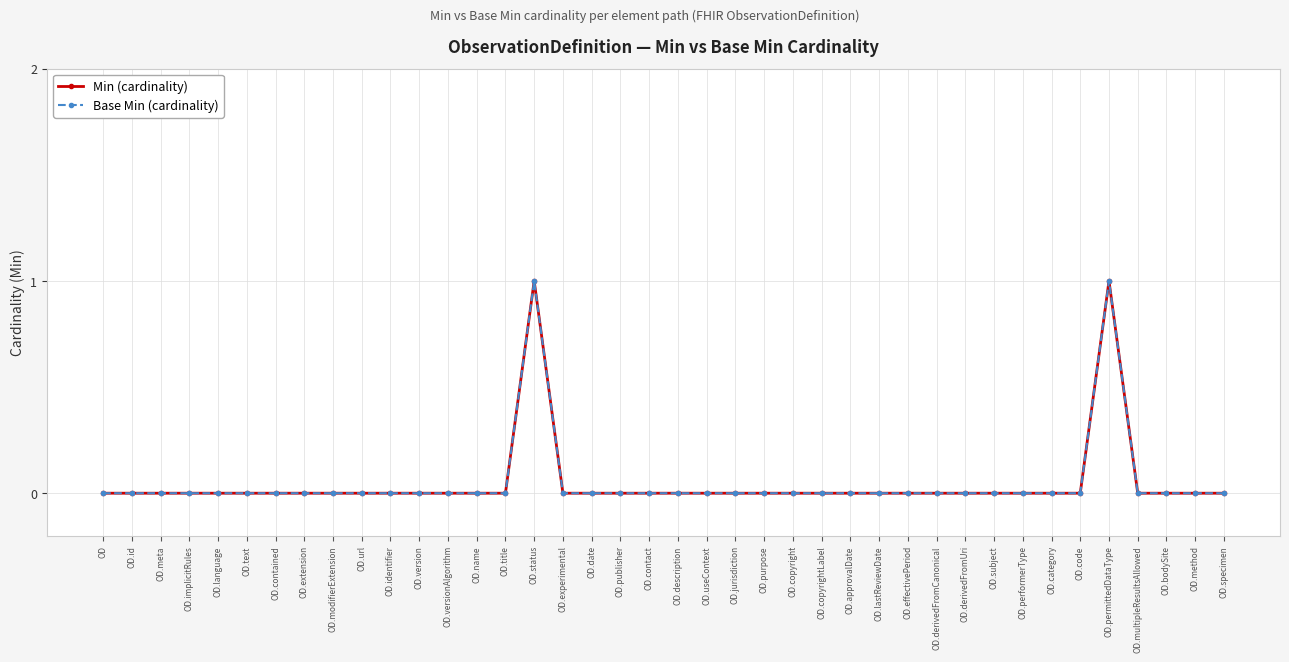

What is the value of the Base Min (cardinality) point at the 16th from the left?

1